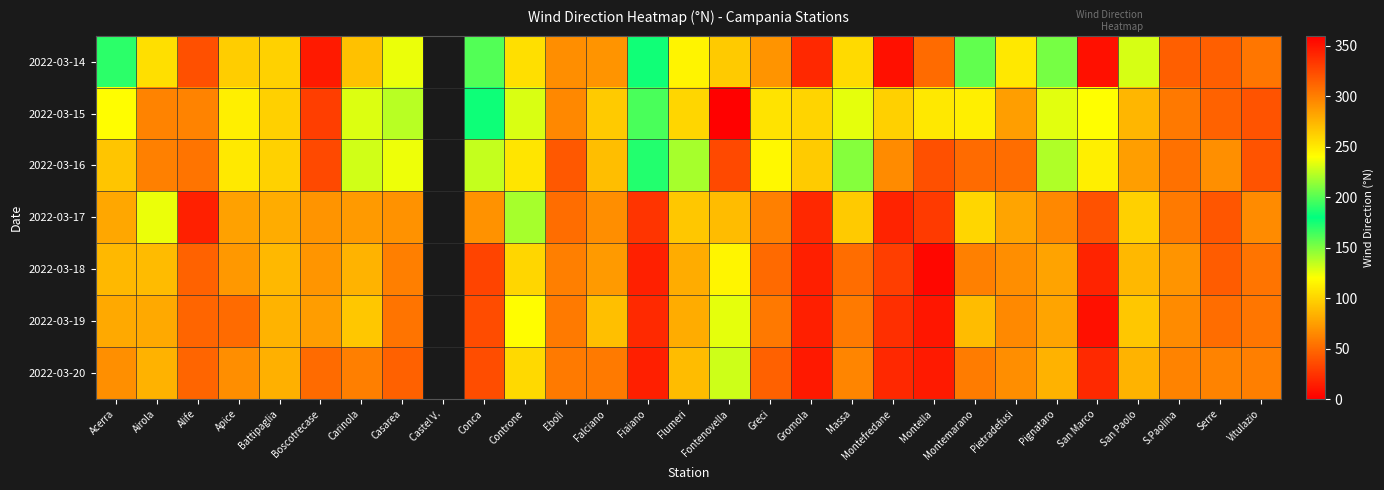

Is the value of 2022-03-14 at Airola greater than the value of 2022-03-18 at Acerra?

Yes